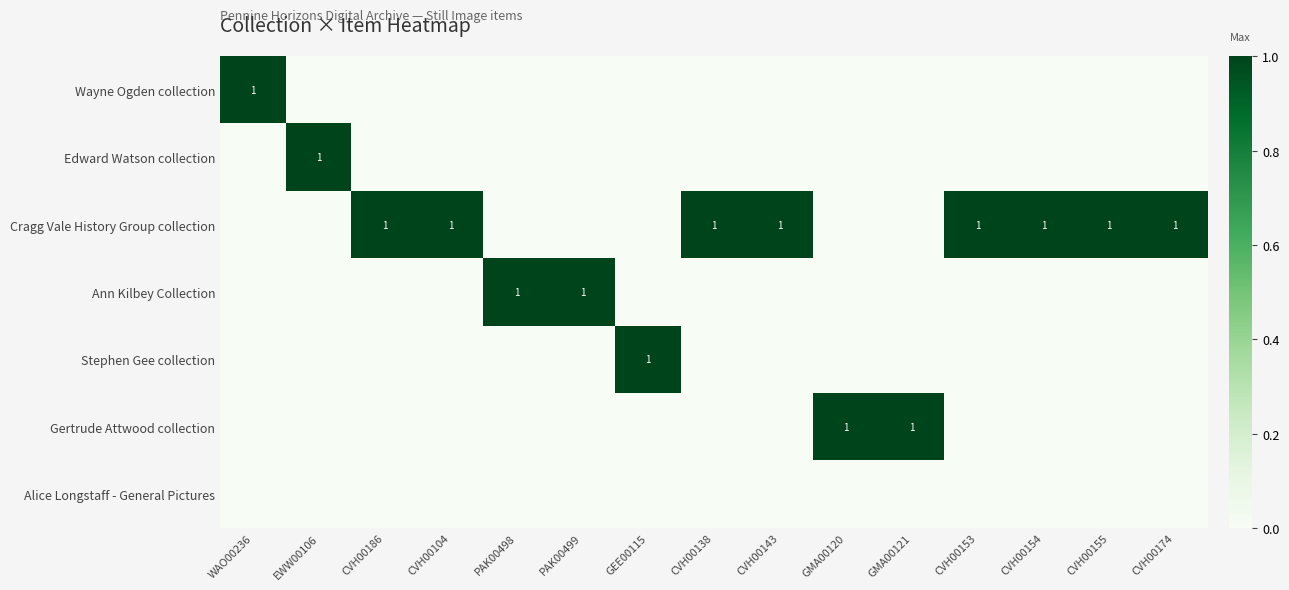

True or false: Edward Watson collection has a value of 0 at CVH00143.

True